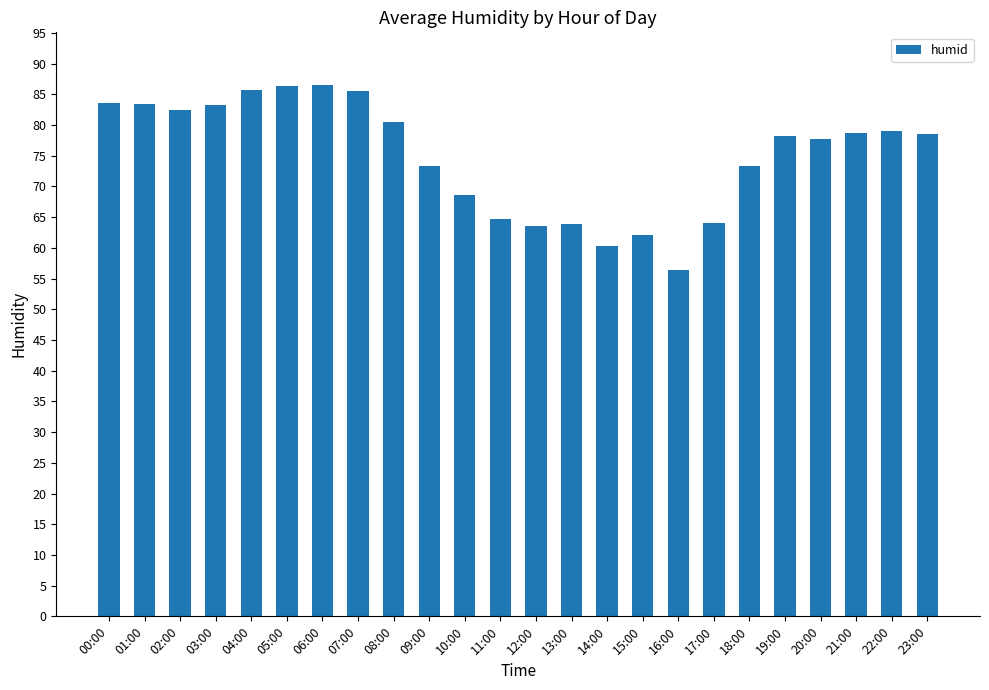

What is the sum of the values at 00:00 and 19:00?

161.8